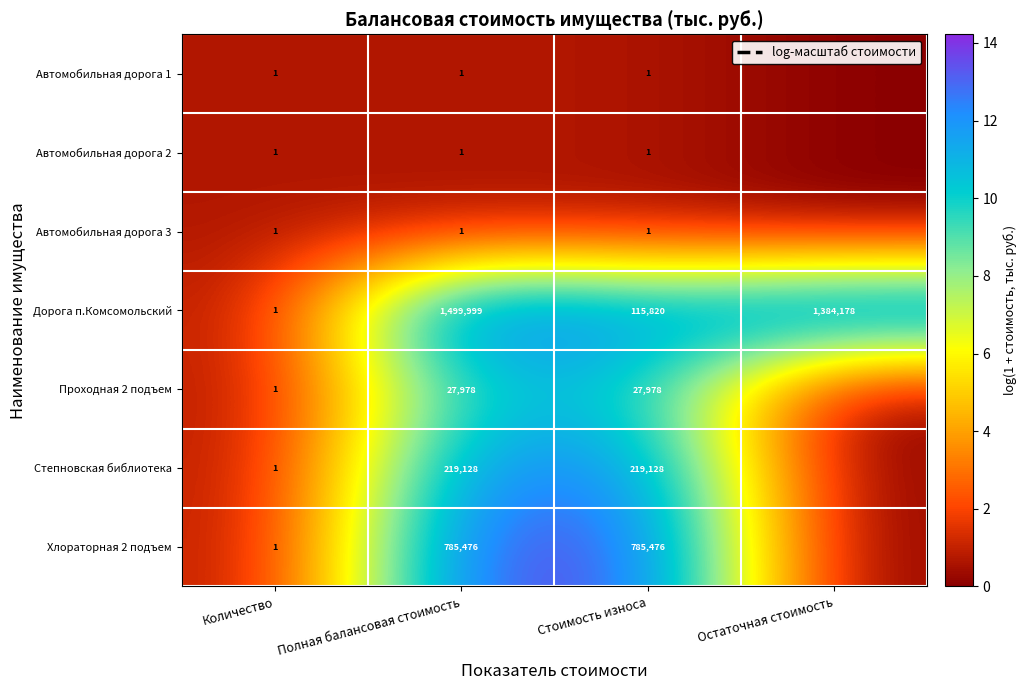

What is the difference between the highest and lowest values at Стоимость износа?

785475